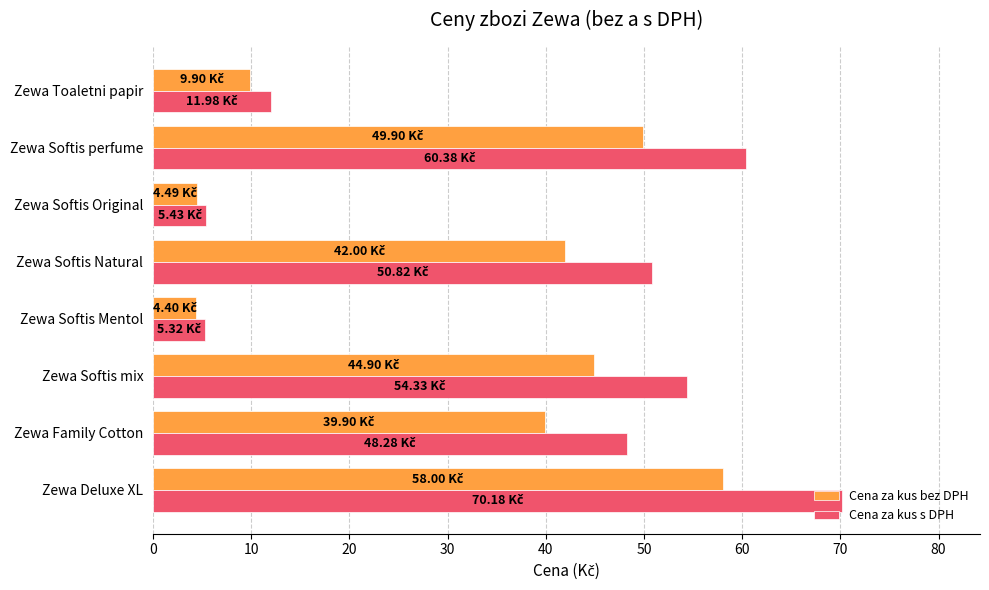

What is the difference between the second highest and minimum values in the Cena za kus bez DPH series?

45.5